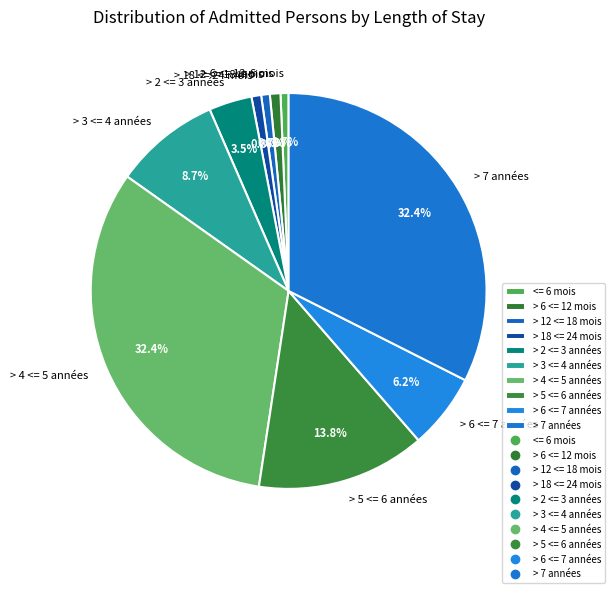

The > 12 <= 18 mois slice represents 1% of the pie. True or false?

True